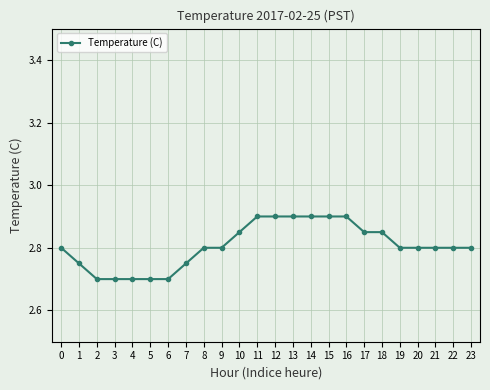

What is the change in value from 2 to 12?

+0.2